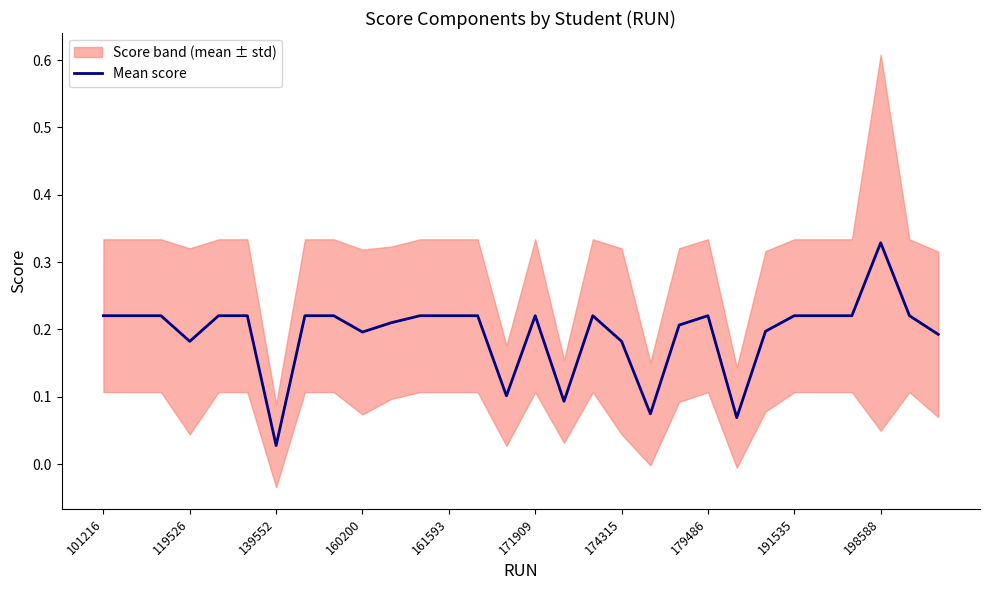

At which label is Mean score closest to 0?

139552